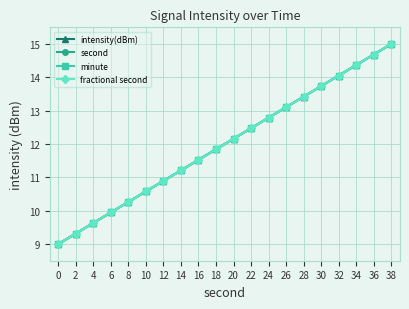

What is the average value of the minute series?

12.0